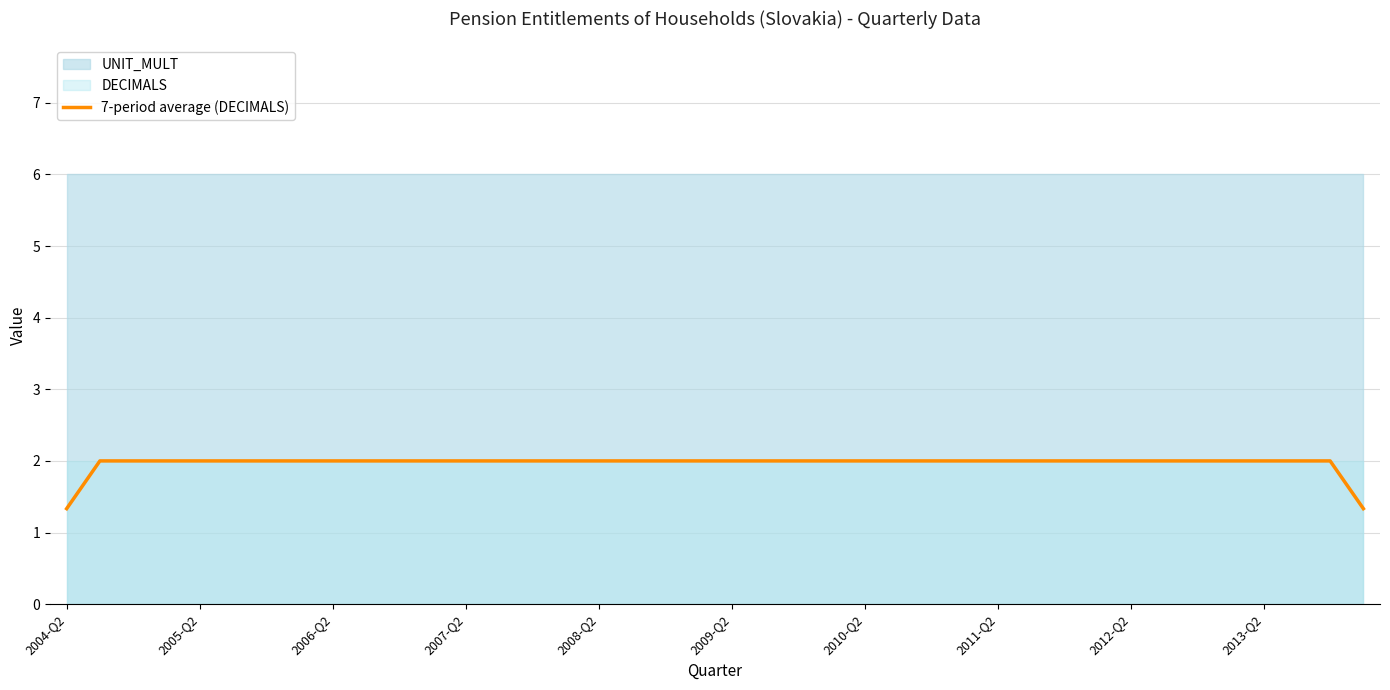

Reading right to left, what are all the values shown in this chart?

1.3	2.0	2.0	2.0	2.0	2.0	2.0	2.0	2.0	2.0	2.0	2.0	2.0	2.0	2.0	2.0	2.0	2.0	2.0	2.0	2.0	2.0	2.0	2.0	2.0	2.0	2.0	2.0	2.0	2.0	2.0	2.0	2.0	2.0	2.0	2.0	2.0	2.0	2.0	1.3